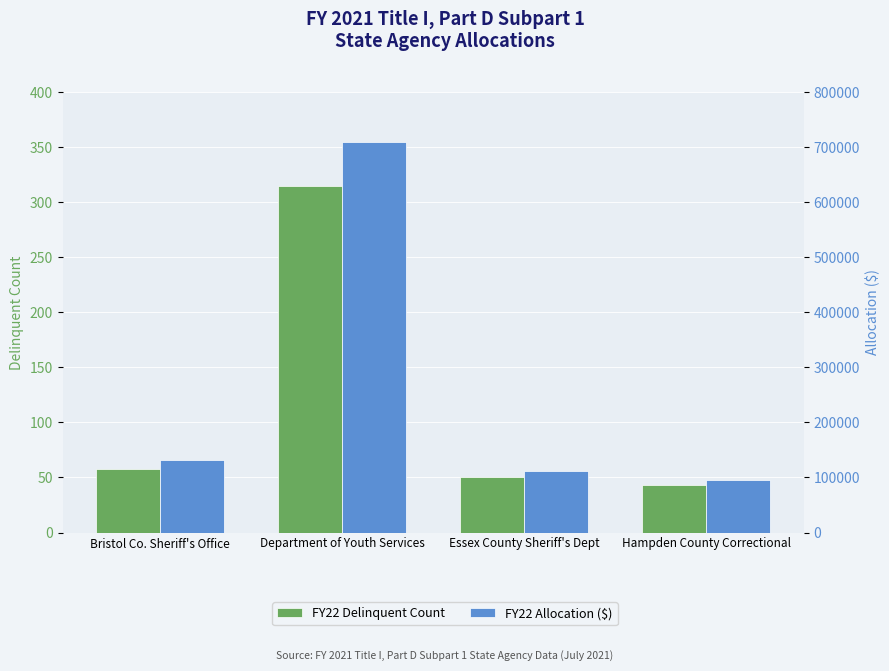

Does the chart contain any negative values?

No